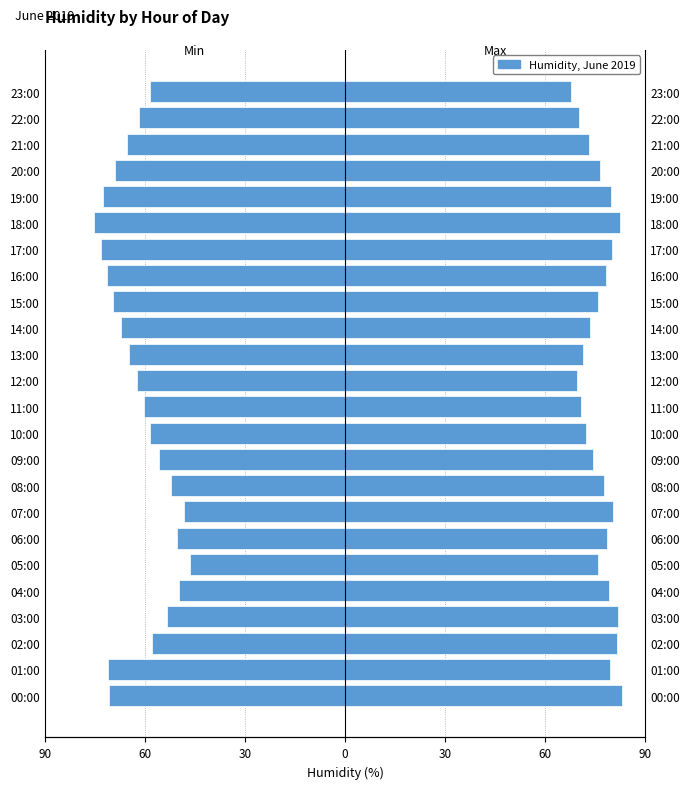

At how many categories does at least one series exceed 63?

24